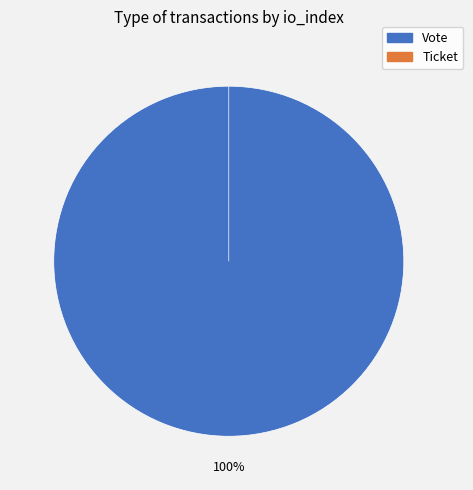

Between Ticket and Vote, which is larger?

Vote